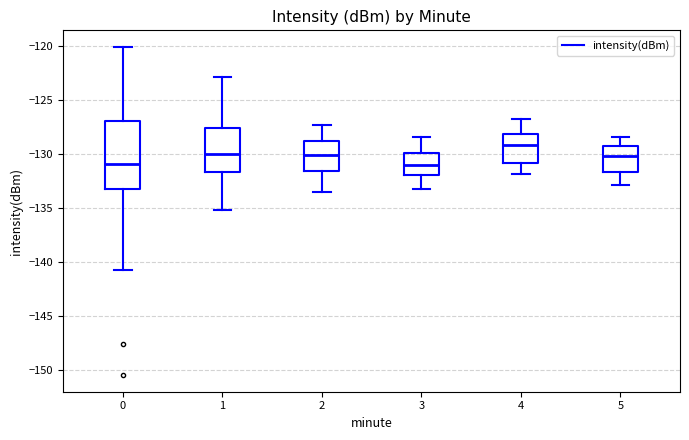

Reading left to right, read every box against the y-axis: the position of its median line, the range the box covers, and the ends of its whiskers. The values are not printed on the chart, so give them approximately, as read against the axis.

0: median -131.0, box -133.0 to -127.0, whiskers -140.5 to -120.0
1: median -130.0, box -131.5 to -127.5, whiskers -135.0 to -123.0
2: median -130.0, box -131.5 to -128.5, whiskers -133.5 to -127.5
3: median -131.0, box -132.0 to -130.0, whiskers -133.0 to -128.5
4: median -129.0, box -131.0 to -128.0, whiskers -132.0 to -126.5
5: median -130.0, box -131.5 to -129.0, whiskers -133.0 to -128.5